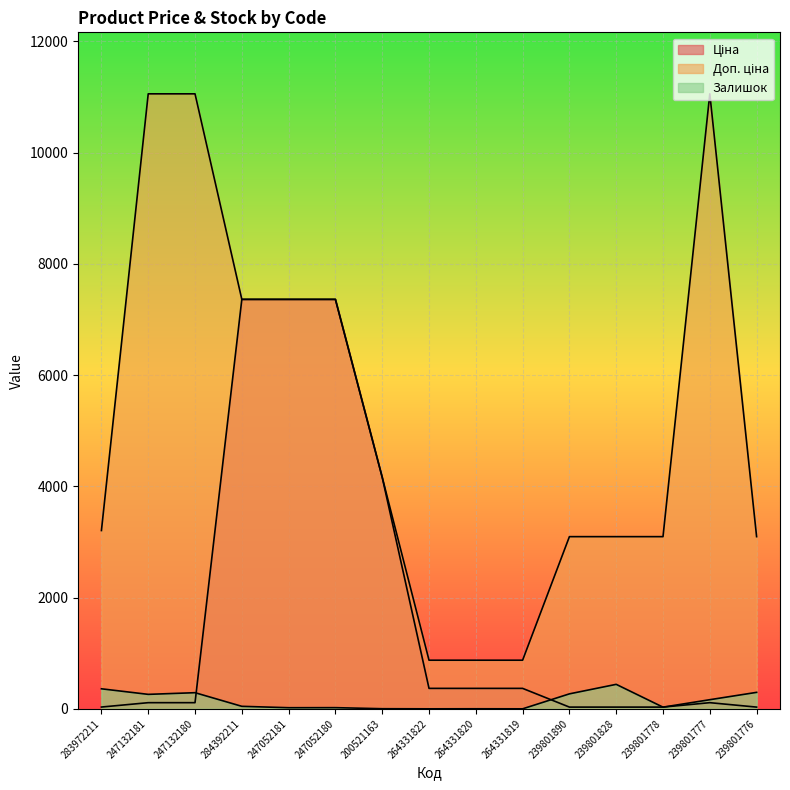

What is the sum of all Залишок values?

2198.0